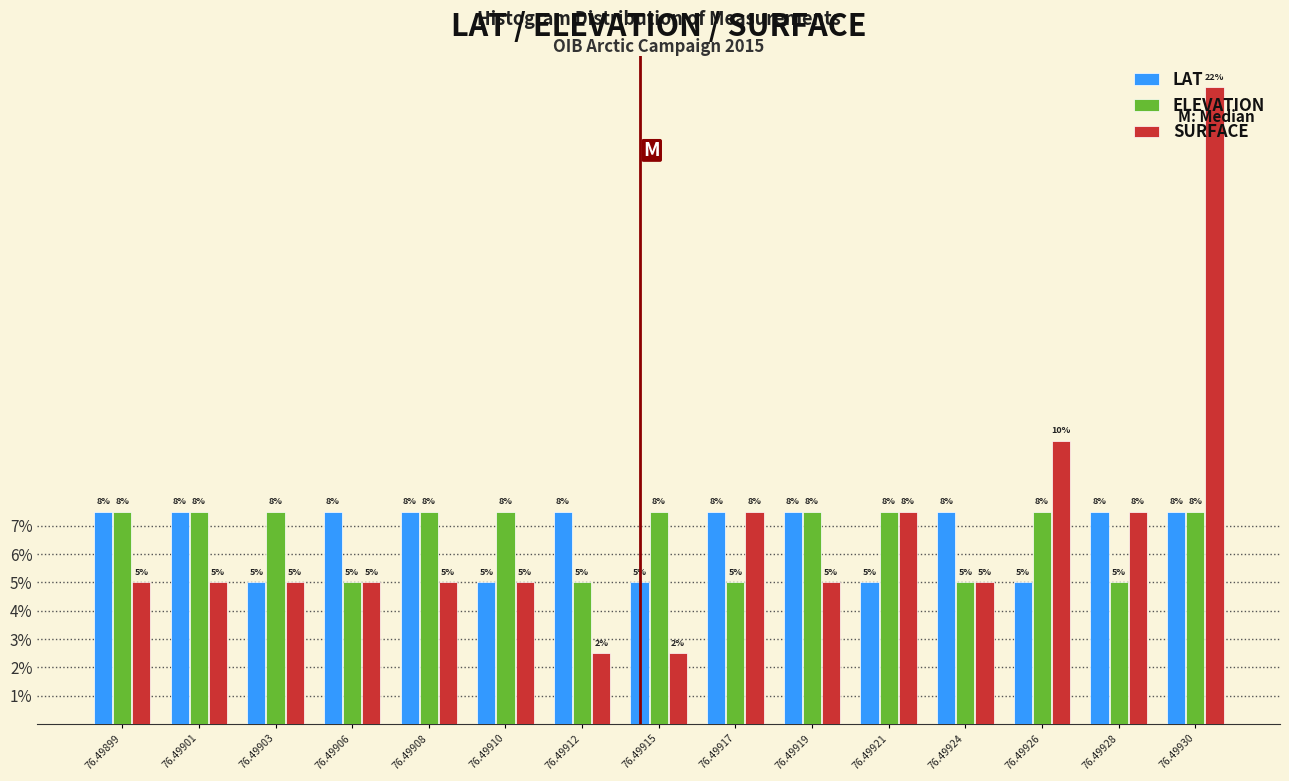

What are all the series names shown in the legend?

LAT, ELEVATION, SURFACE